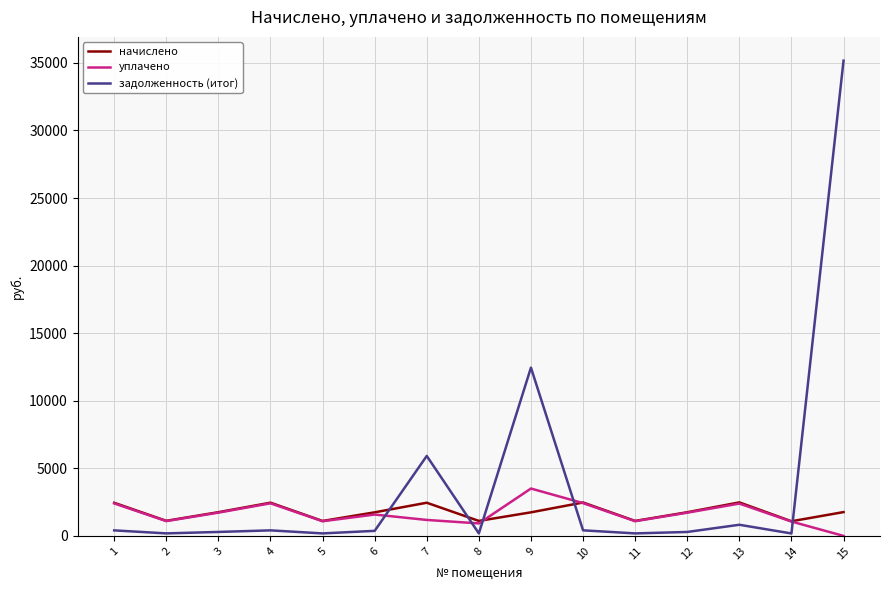

At which category is the sum across all series the highest?

15